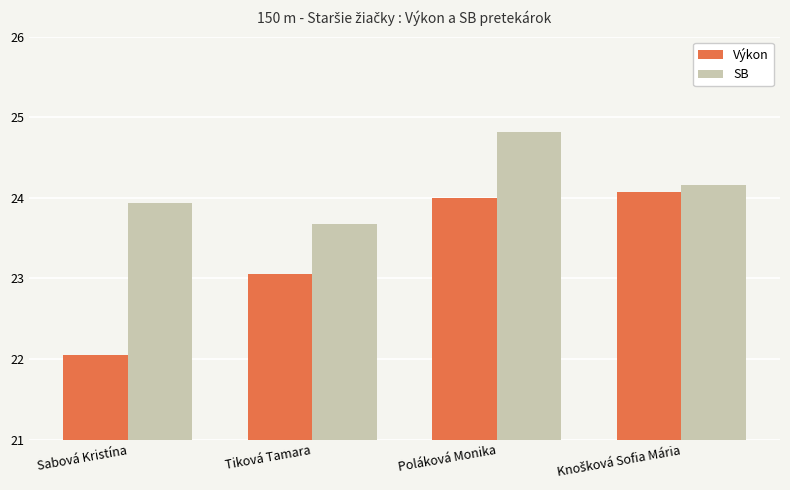

At which category is the sum across all series the highest?

Poláková Monika